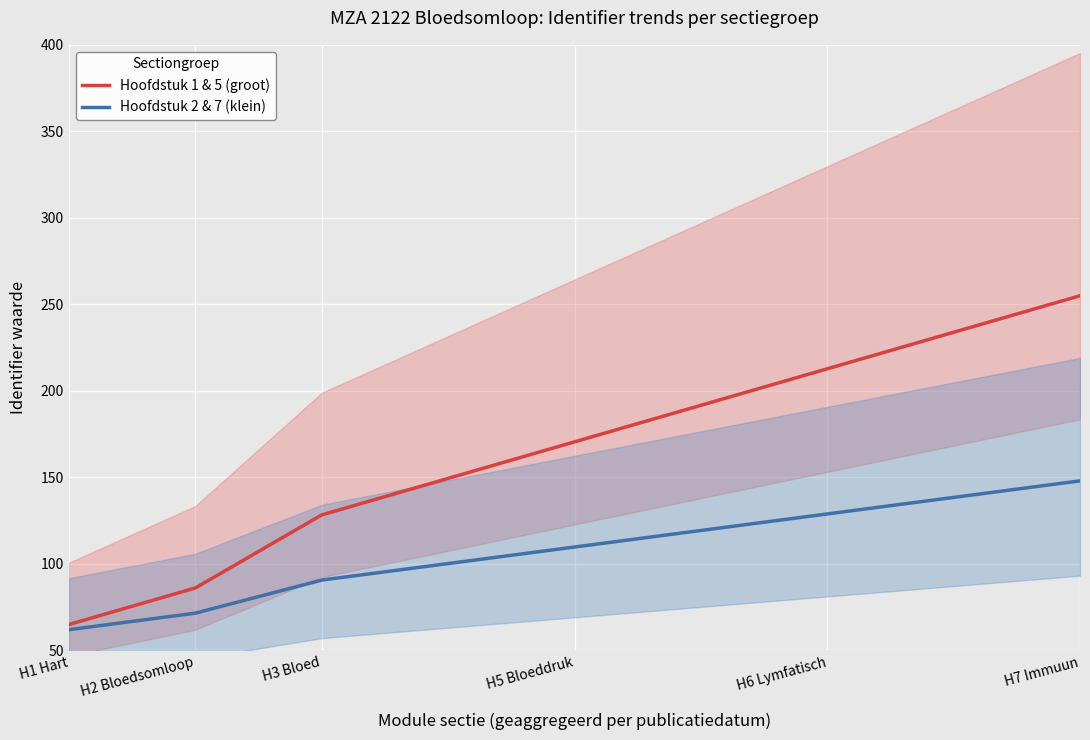

True or false: Hoofdstuk 1 & 5 (groot) and Hoofdstuk 2 & 7 (klein) cross at least once.

False